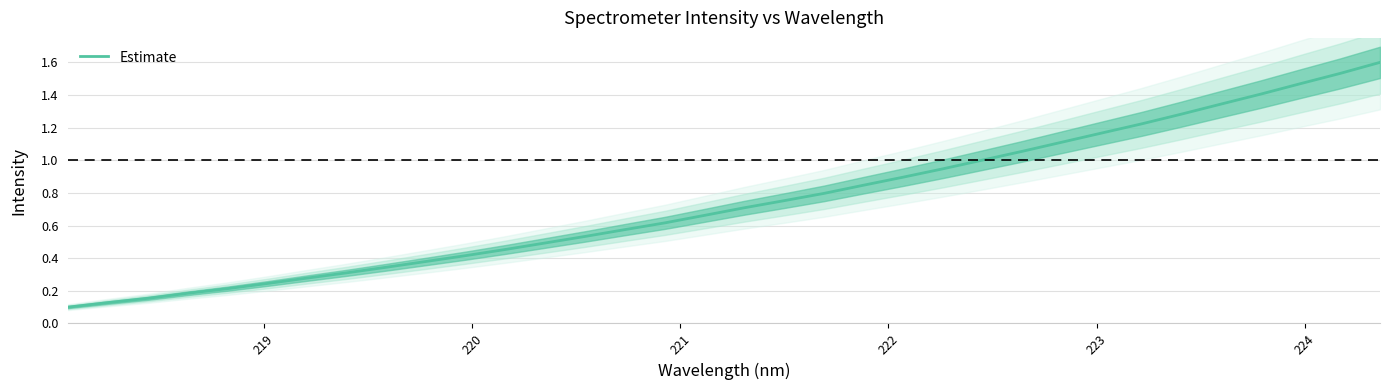

What is the highest value of the Estimate series?

1.6